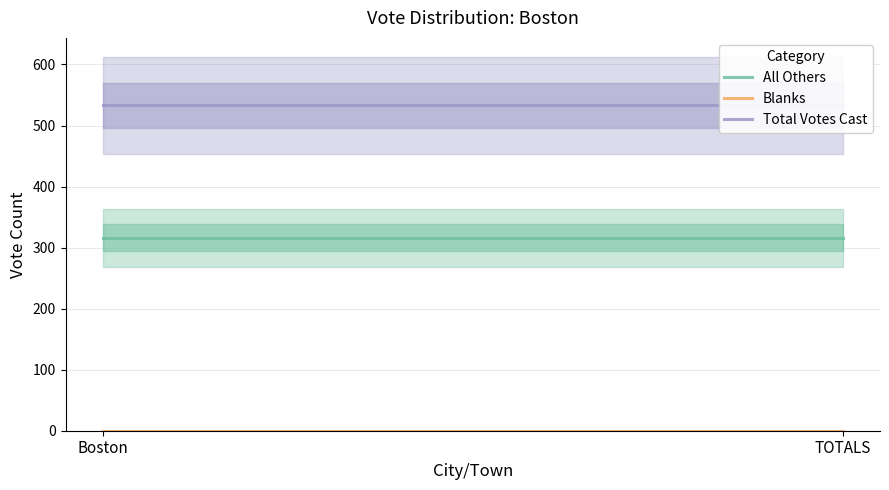

What is the sum of all Total Votes Cast values?

1066